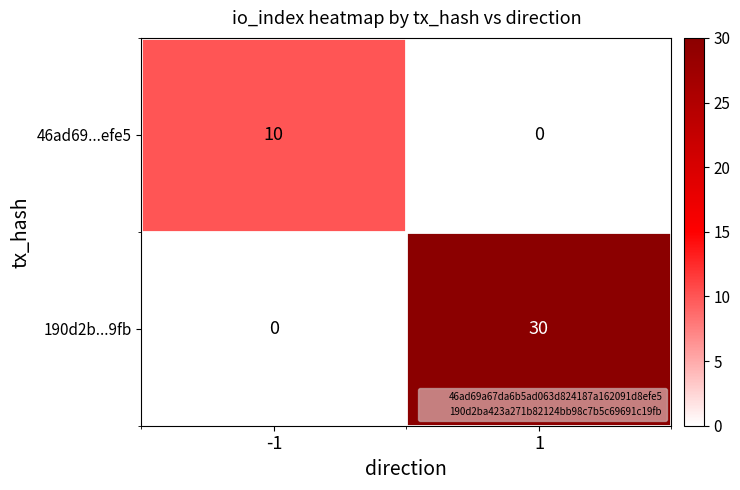

What is the sum of the 46ad69...efe5 values at -1 and 1?

10